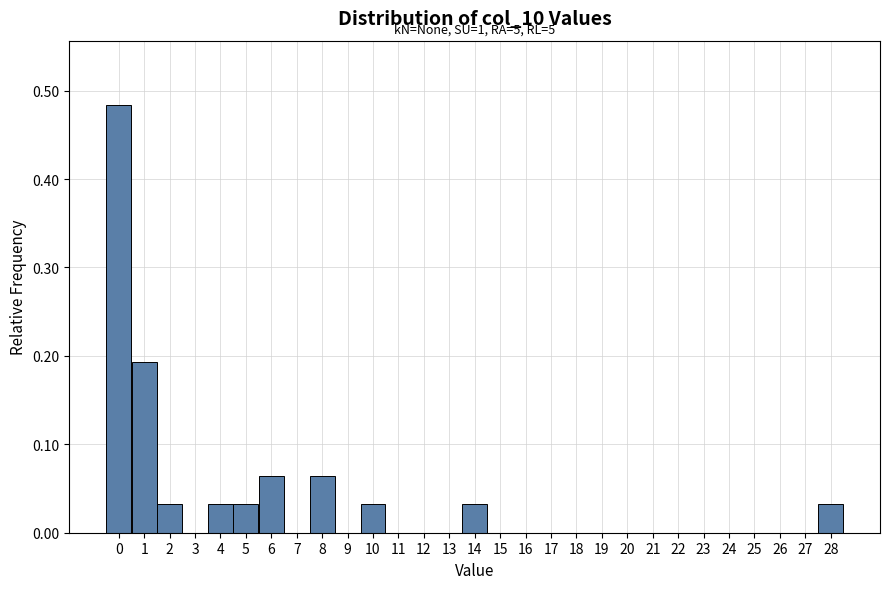

Which range on the x-axis has the tallest bar?

-0.5 to 0.5